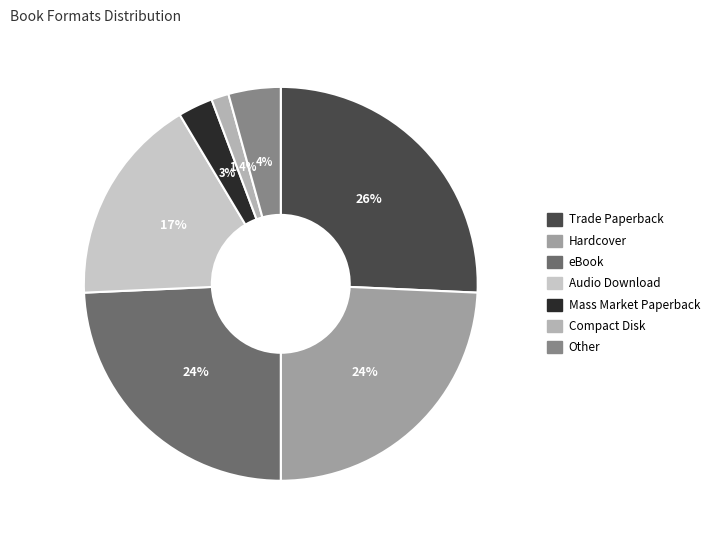

What portion of the pie excludes Hardcover?

75.7%